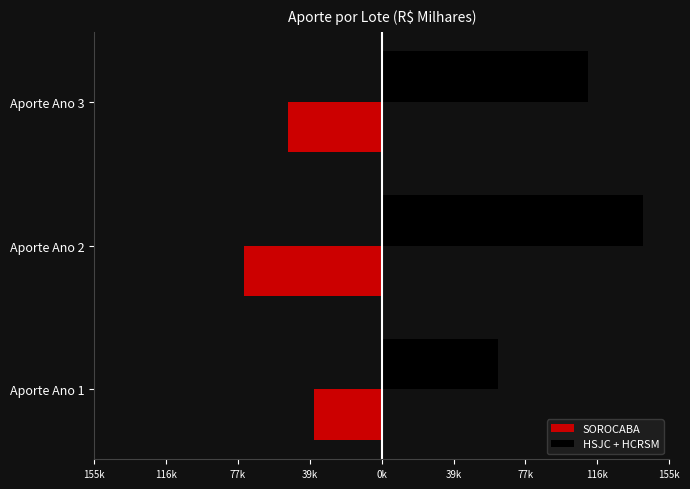

What is the lowest value of the HSJC + HCRSM series?

62431.9